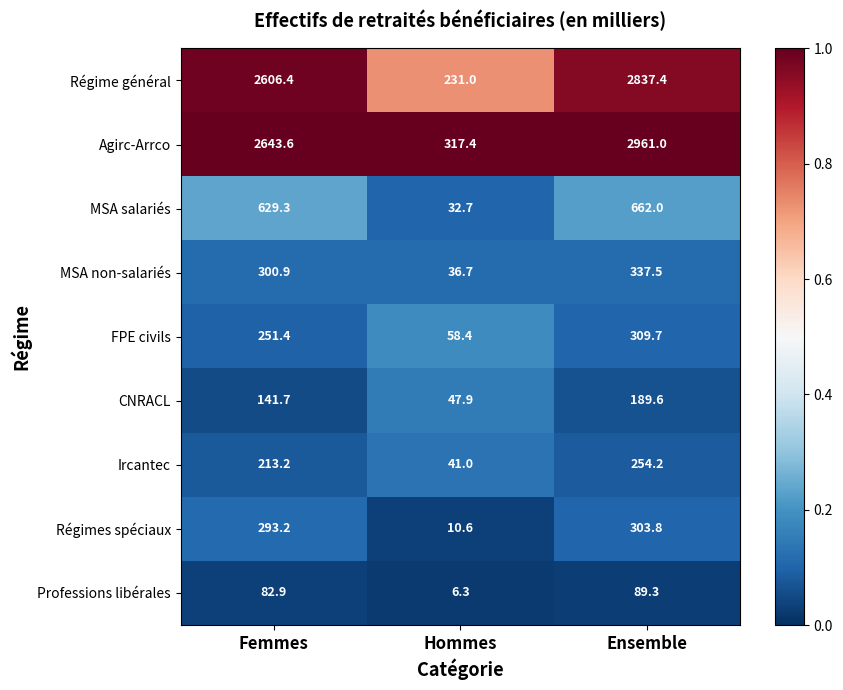

Reading right to left, what are all the values shown in this chart?

Régime général: 2837.4	231.0	2606.4
Agirc-Arrco: 2961.0	317.4	2643.6
MSA salariés: 662.0	32.7	629.3
MSA non-salariés: 337.5	36.7	300.9
FPE civils: 309.7	58.4	251.4
CNRACL: 189.6	47.9	141.7
Ircantec: 254.2	41.0	213.2
Régimes spéciaux: 303.8	10.6	293.2
Professions libérales: 89.3	6.3	82.9